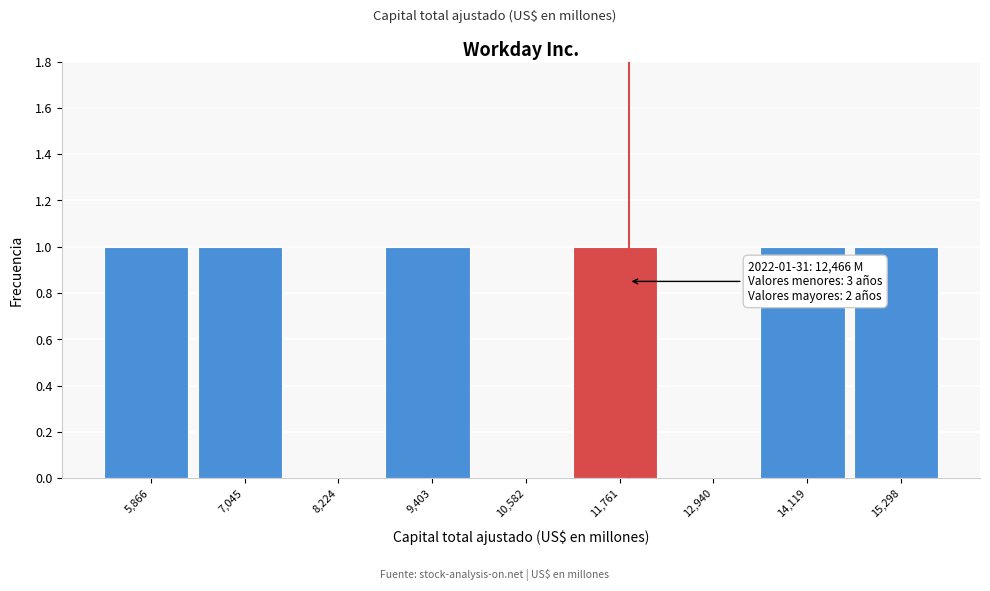

Reading left to right, extract all data points from this chart.

5,866=1	7,045=1	8,224=0	9,403=1	10,582=0	11,761=1	12,940=0	14,119=1	15,298=1